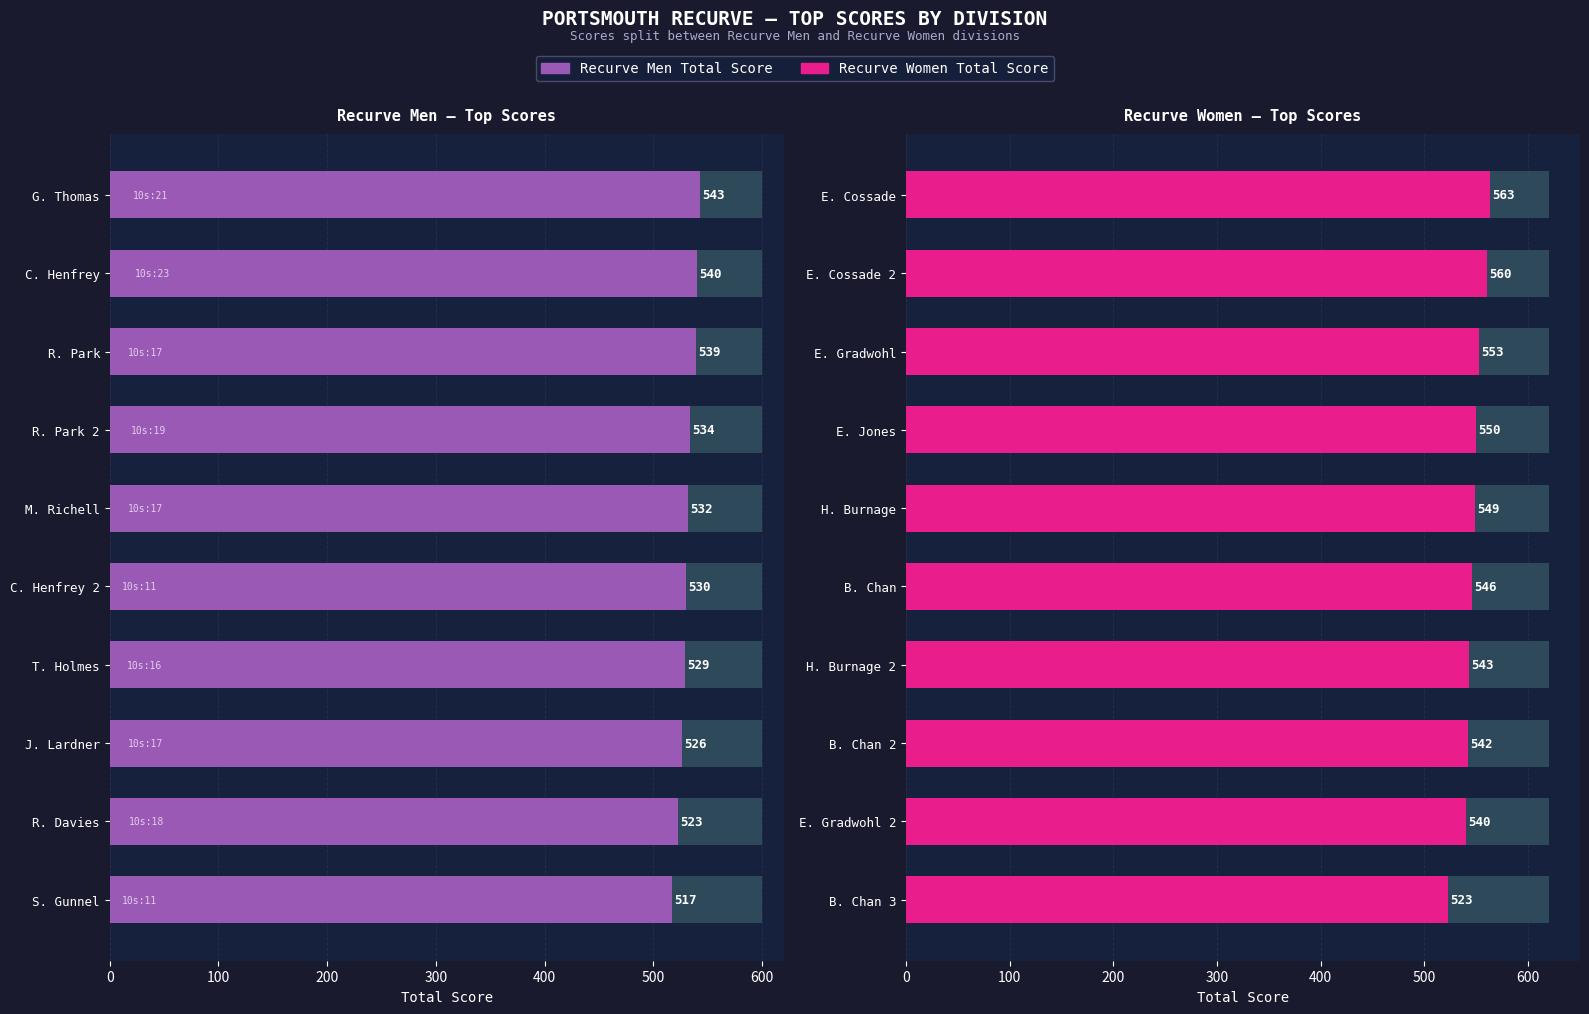

Count the number of data series in this chart.

2